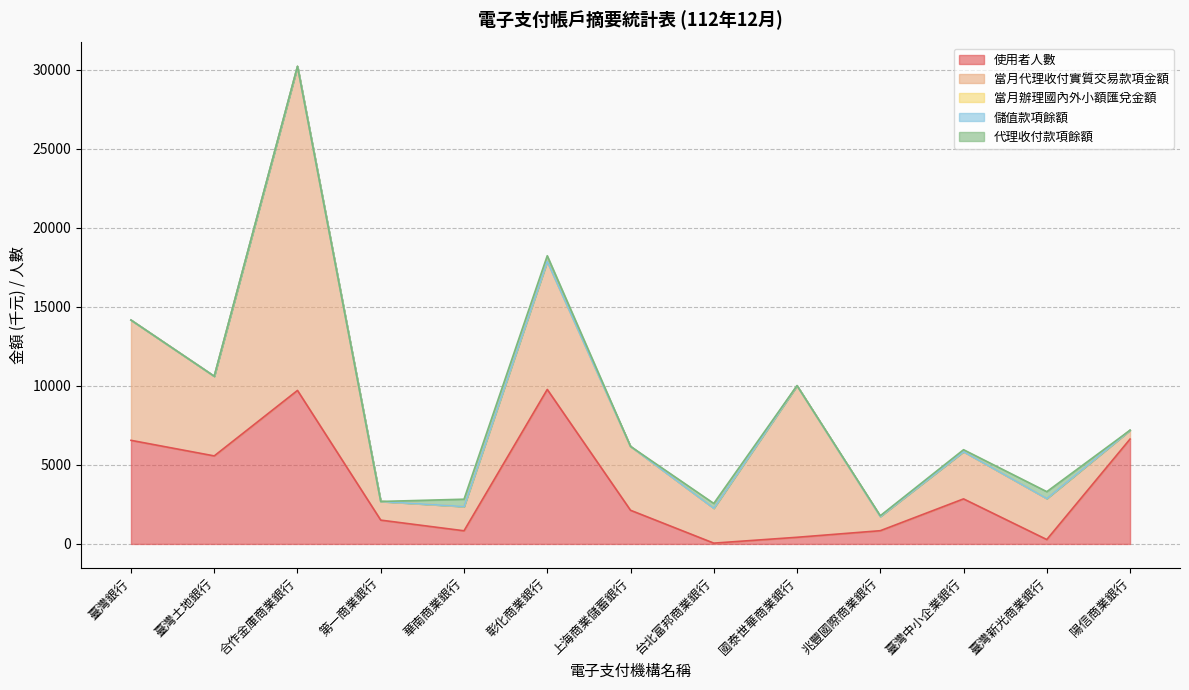

True or false: 儲值款項餘額 and 當月辦理國內外小額匯兌金額 cross at least once.

False